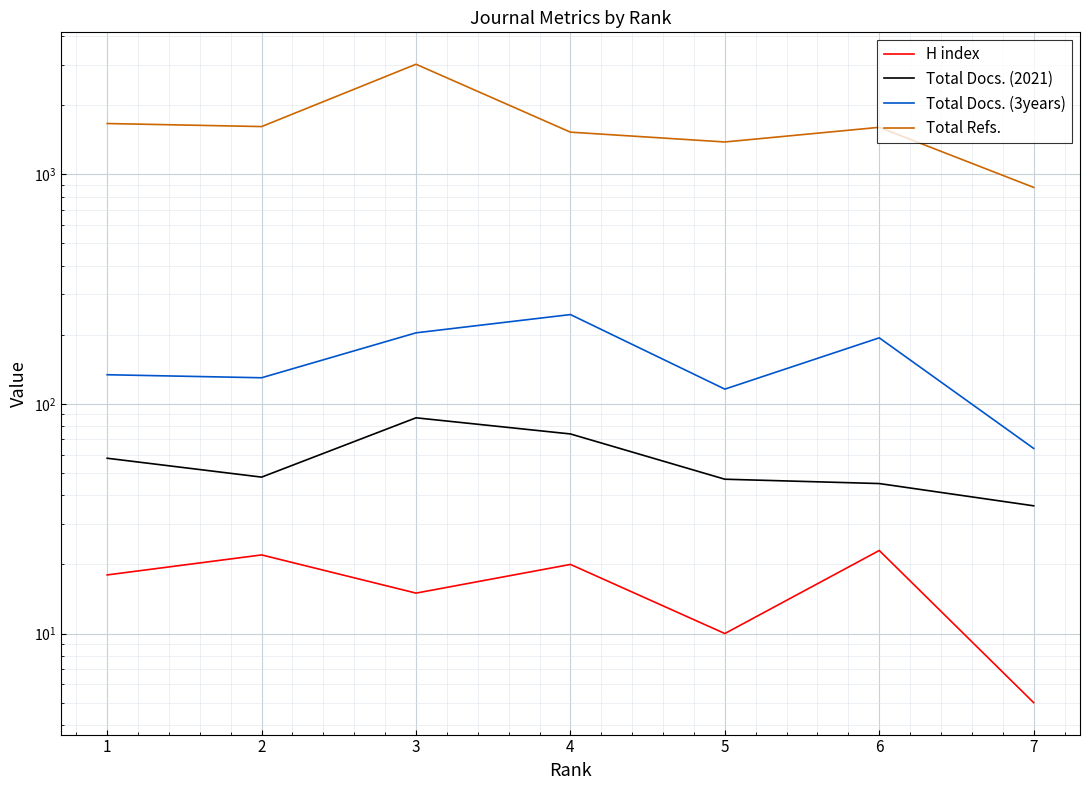

Between 1 and 5, which is larger?

1